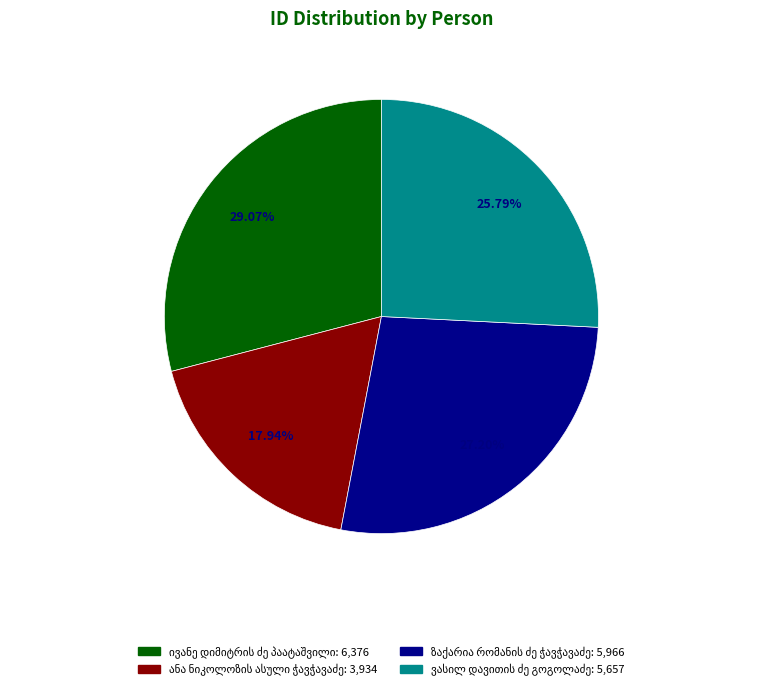

Does any single category account for the majority?

No